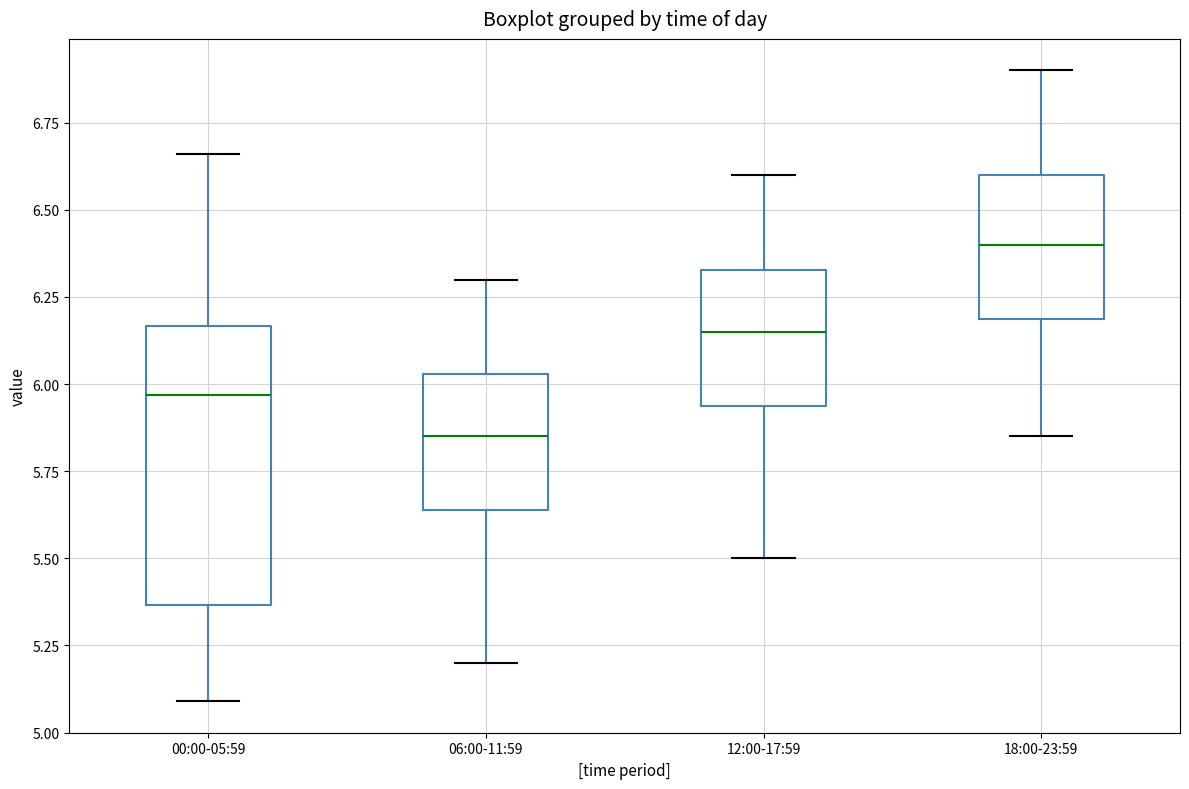

Where does the median line of the box for 00:00-05:59 sit on the y-axis? The values are not printed on the chart, so give them approximately, as read against the axis.

5.95